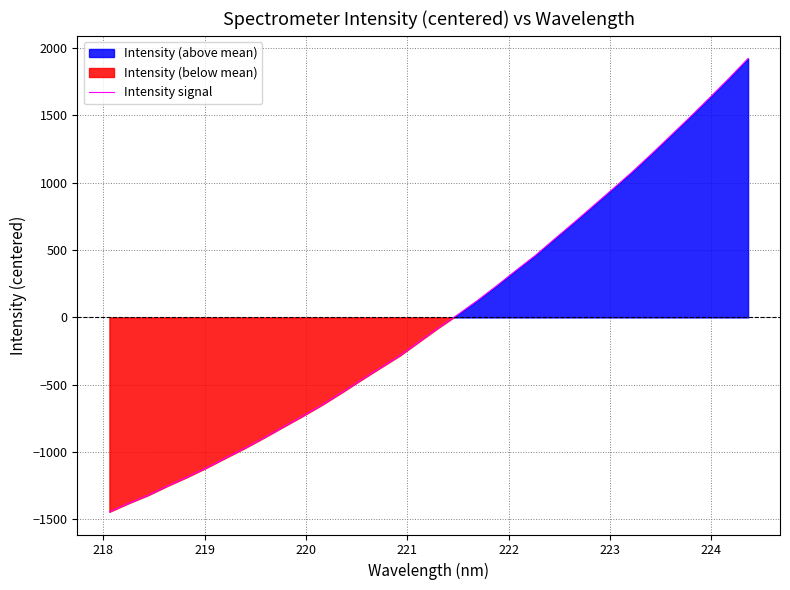

What is the maximum value shown in the chart?

1922.8